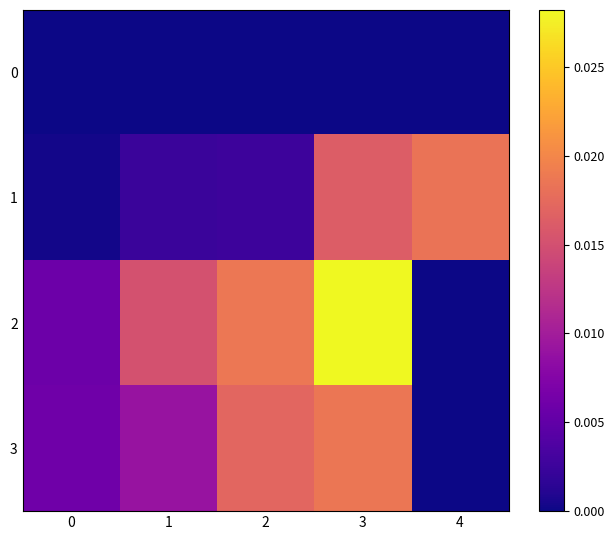

At 3, list the series in order from largest to smallest.

2, 3, 1, 0